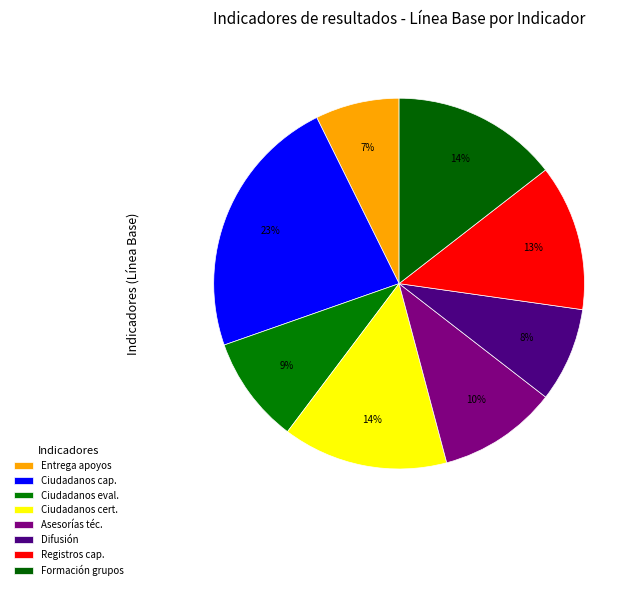

Which category has the smallest portion of the pie?

Proporción de avance en la entrega de apoyos